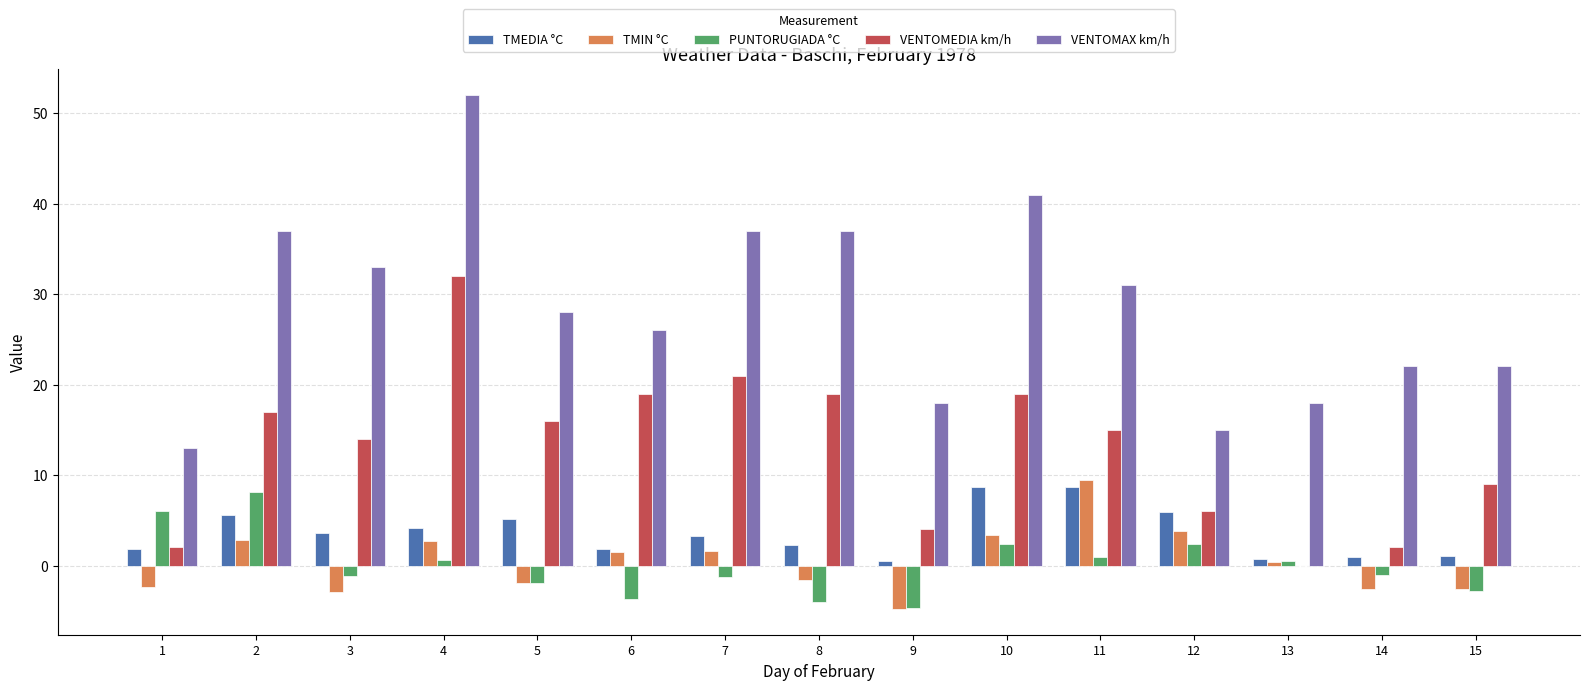

True or false: TMEDIA °C has a value of 4.2 at 4.

True